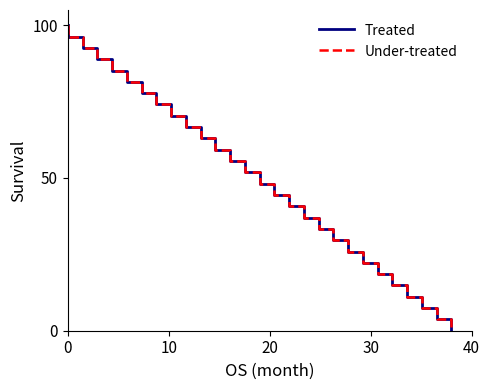

Reading left to right, list all the values displayed in this chart.

Treated: 100.0	96.3	92.6	88.9	85.2	81.5	77.8	74.1	70.4	66.7	63.0	59.3	55.6	51.9	48.1	44.4	40.7	37.0	33.3	29.6	25.9	22.2	18.5	14.8	11.1	7.4	3.7	0.0
Under-treated: 100.0	96.3	92.6	88.9	85.2	81.5	77.8	74.1	70.4	66.7	63.0	59.3	55.6	51.9	48.1	44.4	40.7	37.0	33.3	29.6	25.9	22.2	18.5	14.8	11.1	7.4	3.7	0.0